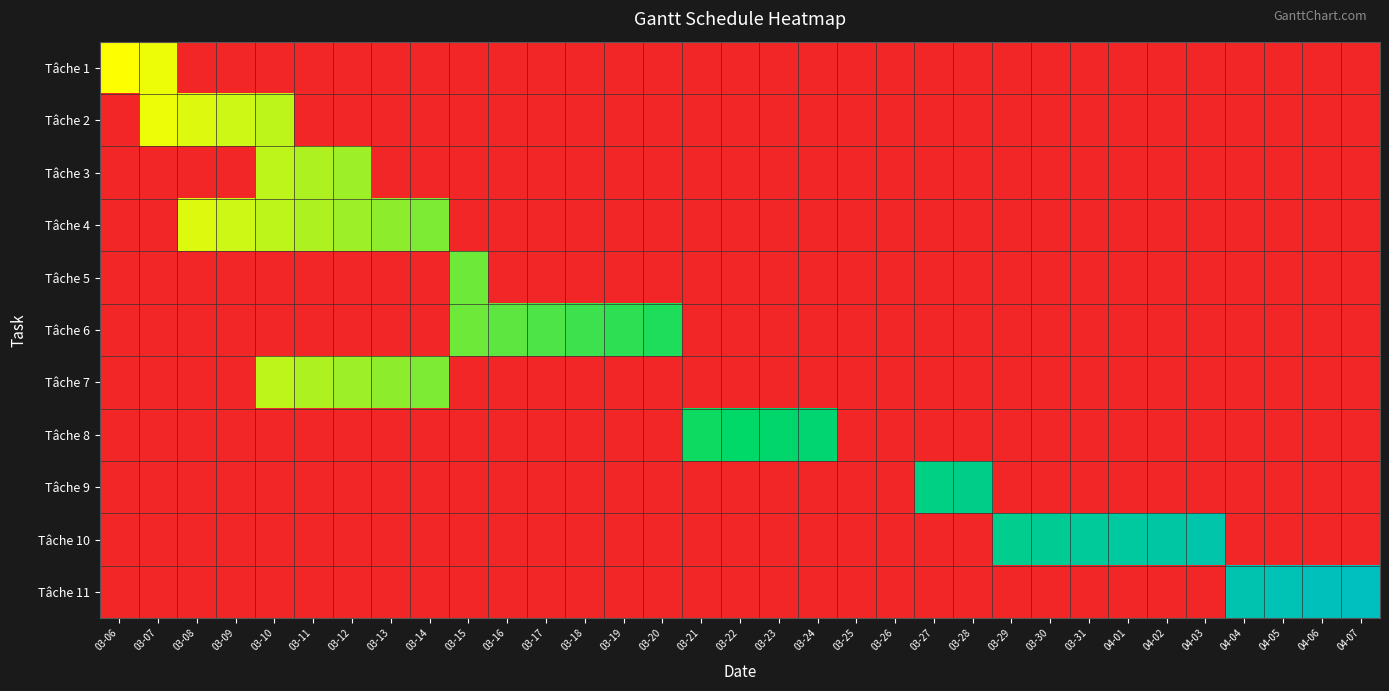

Rank the series by their maximum value, from lowest to highest.

Tâche 1, Tâche 2, Tâche 3, Tâche 4, Tâche 7, Tâche 5, Tâche 6, Tâche 8, Tâche 9, Tâche 10, Tâche 11